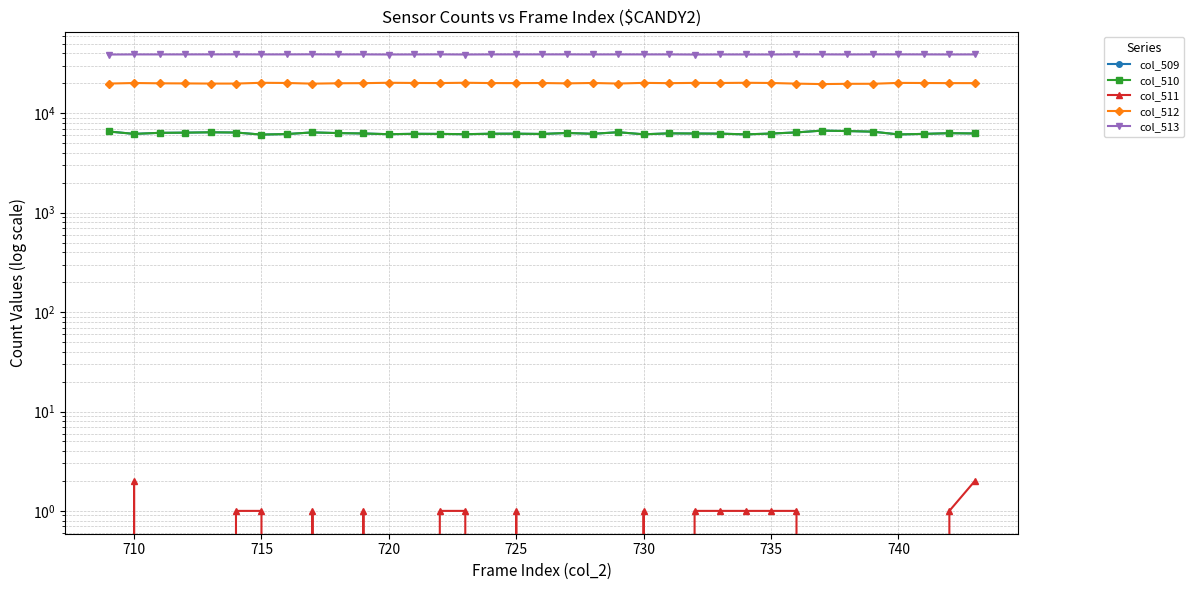

What is the average value of the col_513 series?

39134